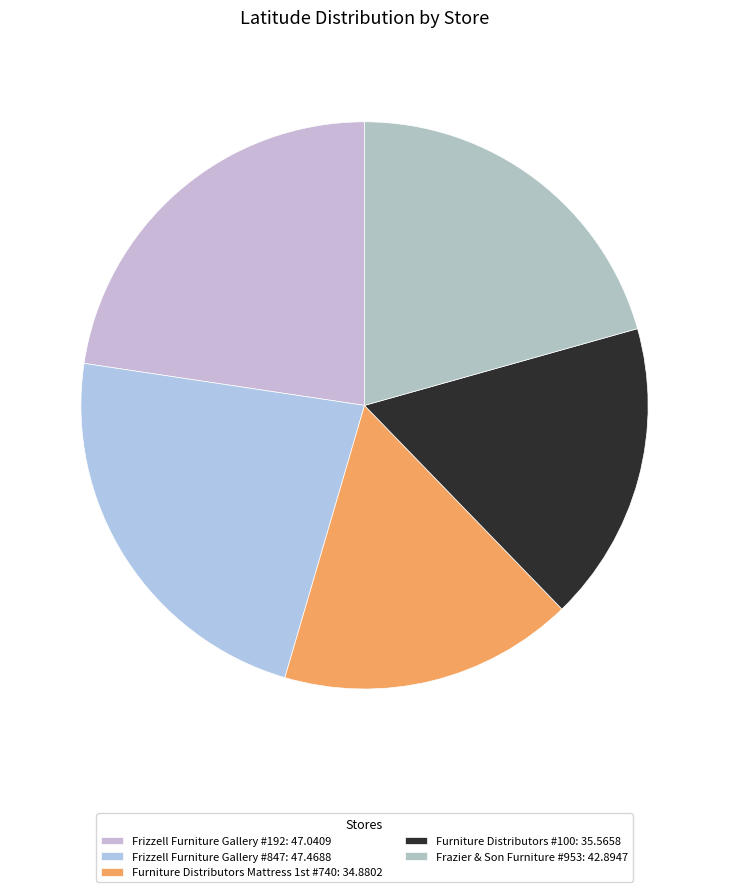

How many segments does this pie chart have?

5